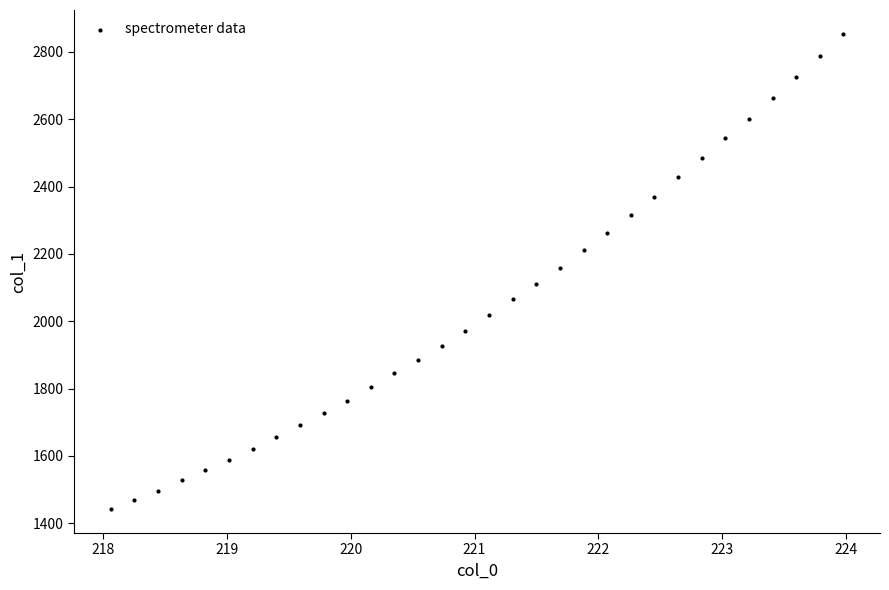

What is the range of Y values (max minus min)?

1411.6